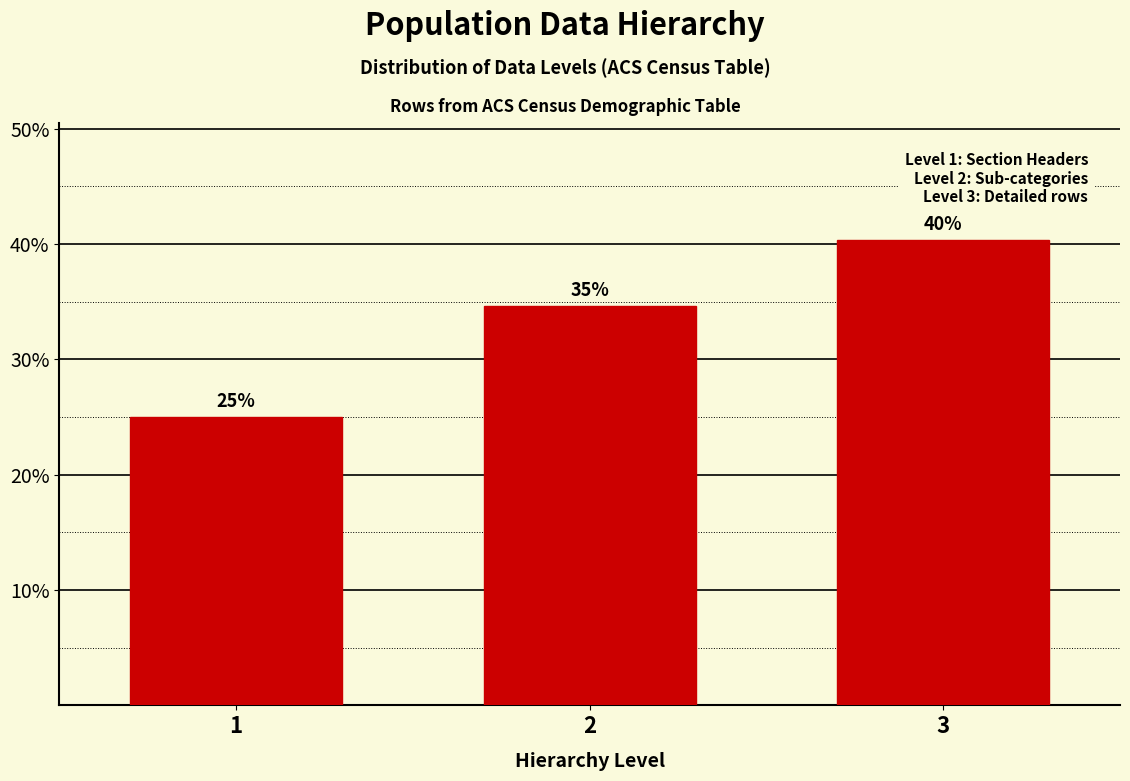

Does the chart contain any negative values?

No